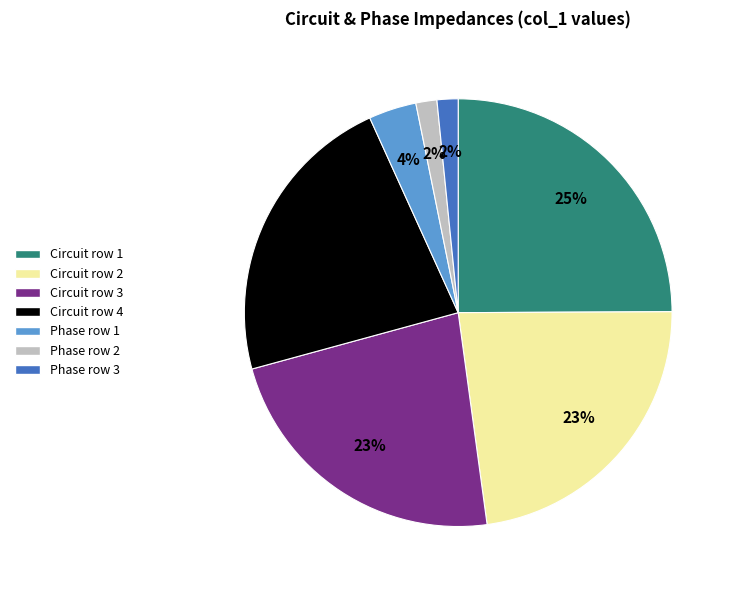

Is it true that Circuit row 4 is 10% of the pie?

False